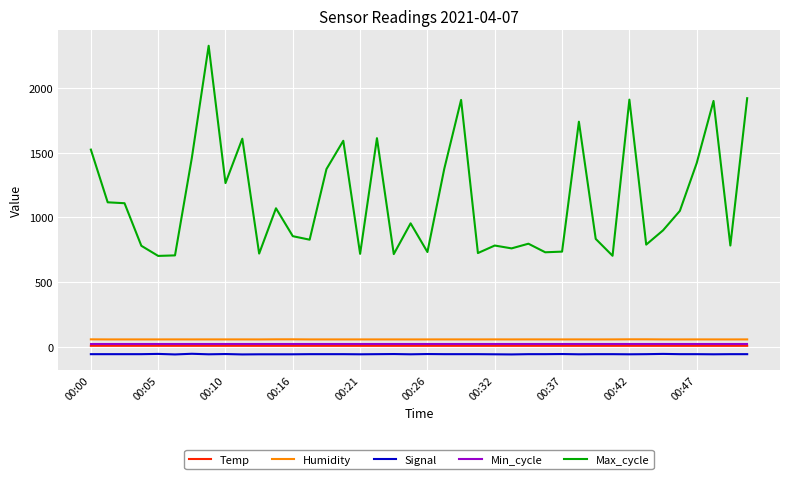

Which series has the largest total across all categories?

Max_cycle